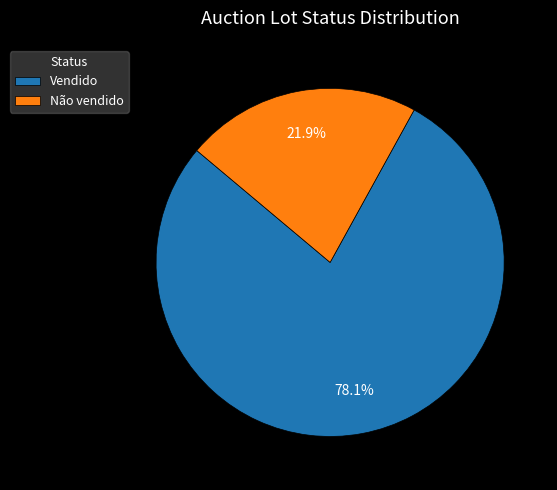

Combined, do Não vendido and Vendido account for over 50%?

Yes